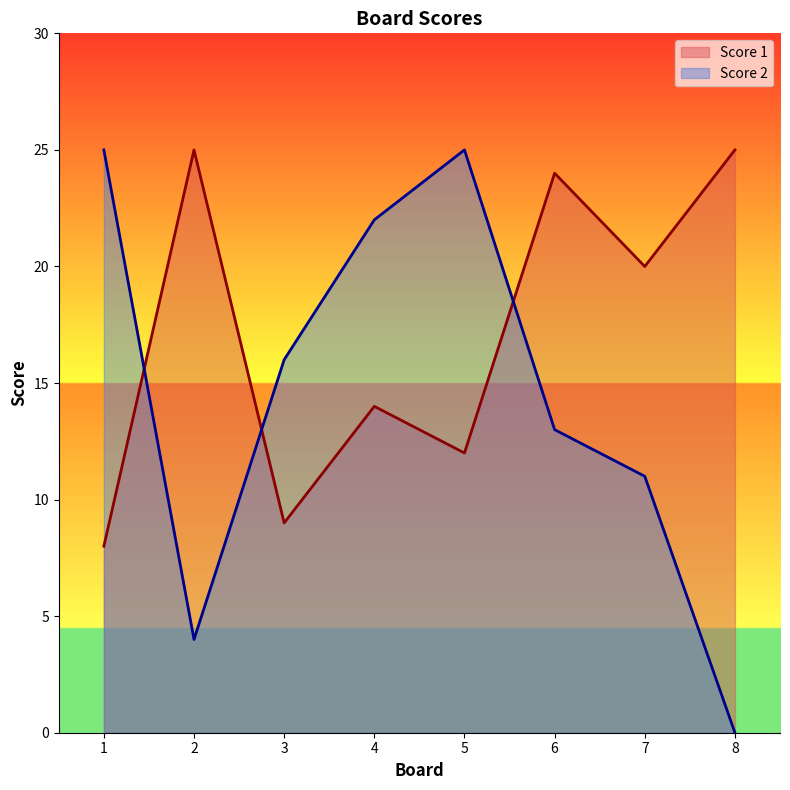

How many positive values does the Score 2 series have?

7